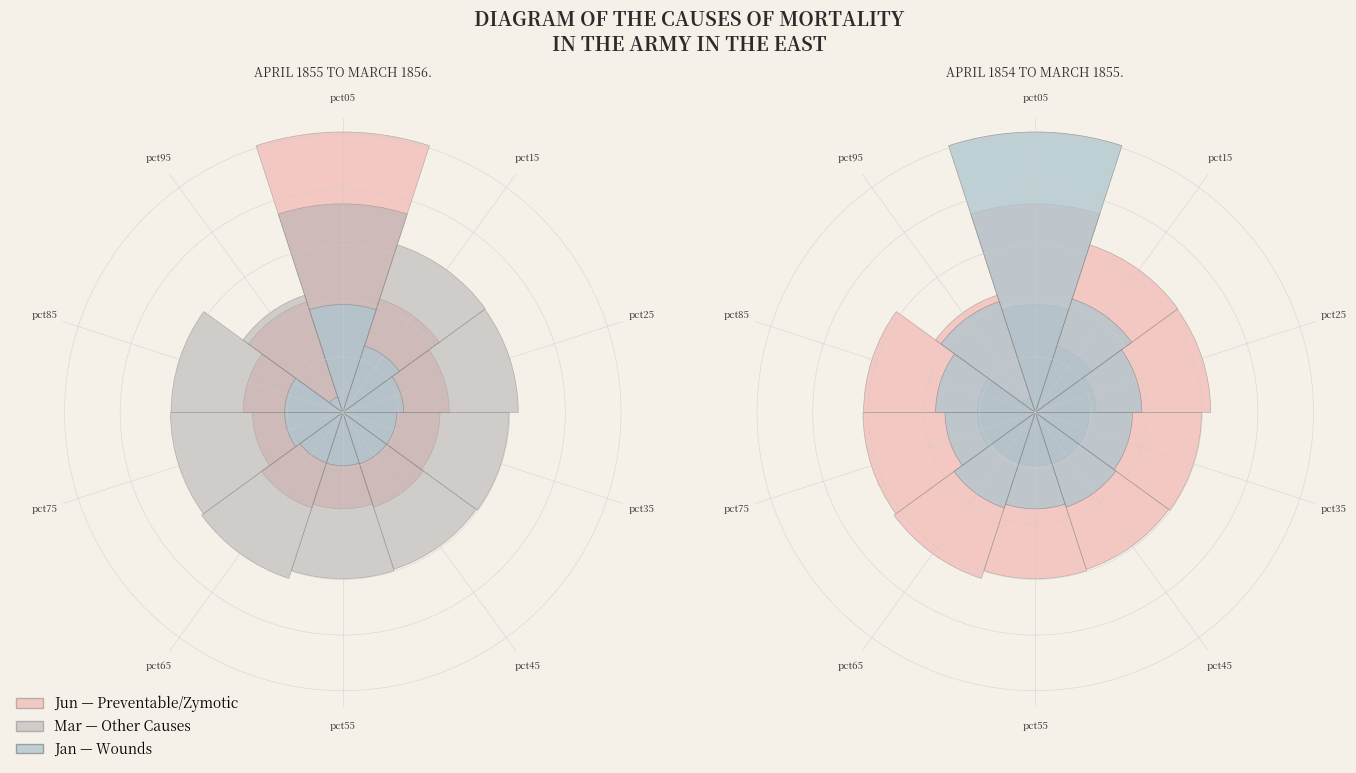

To the nearest percent, what is the average slice percentage?

10%